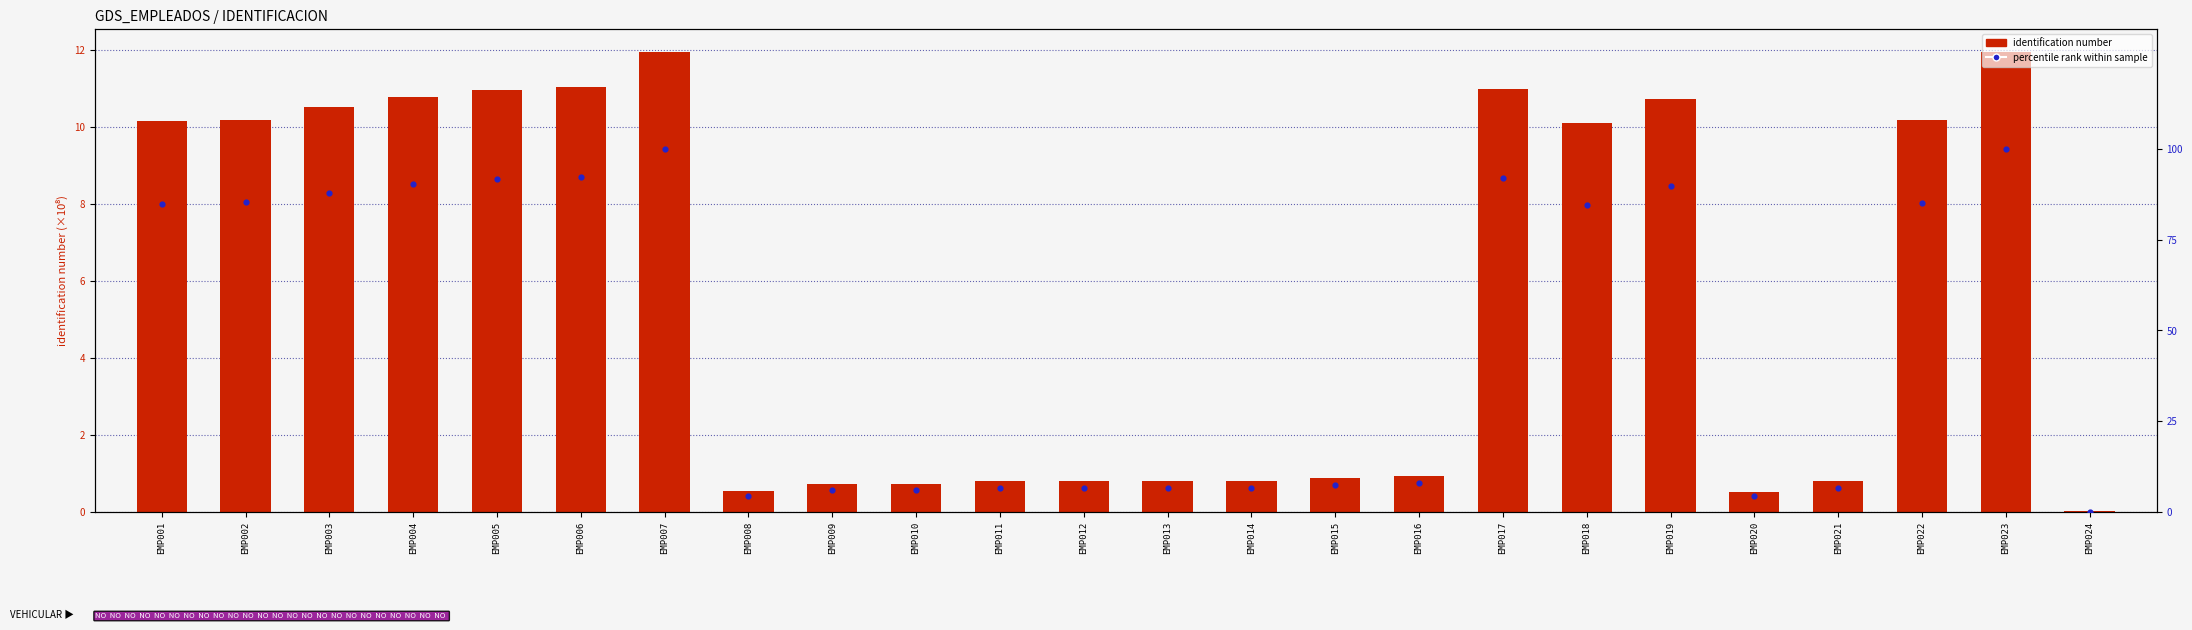

At how many categories does at least one series exceed 43?

12